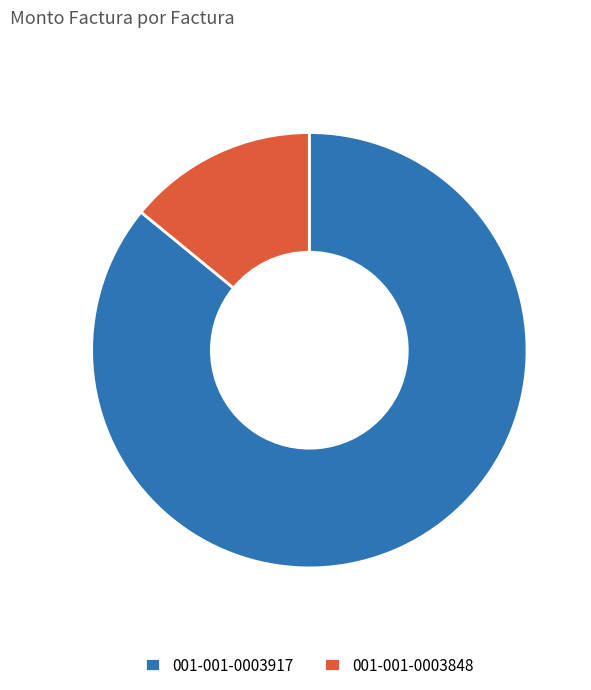

Rank the categories by value from lowest to highest.

001-001-0003848, 001-001-0003917